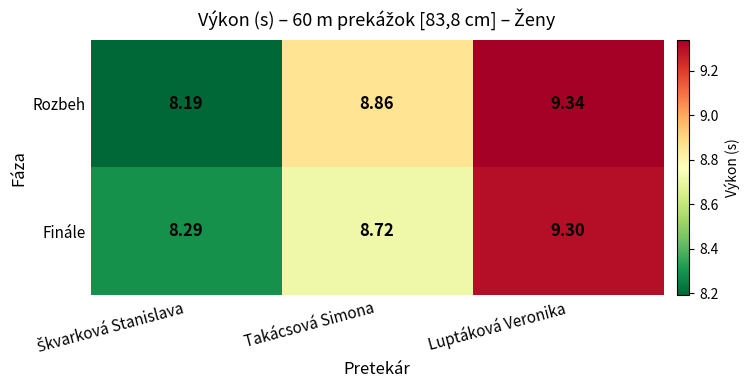

At which category is the sum across all series the highest?

Luptáková Veronika